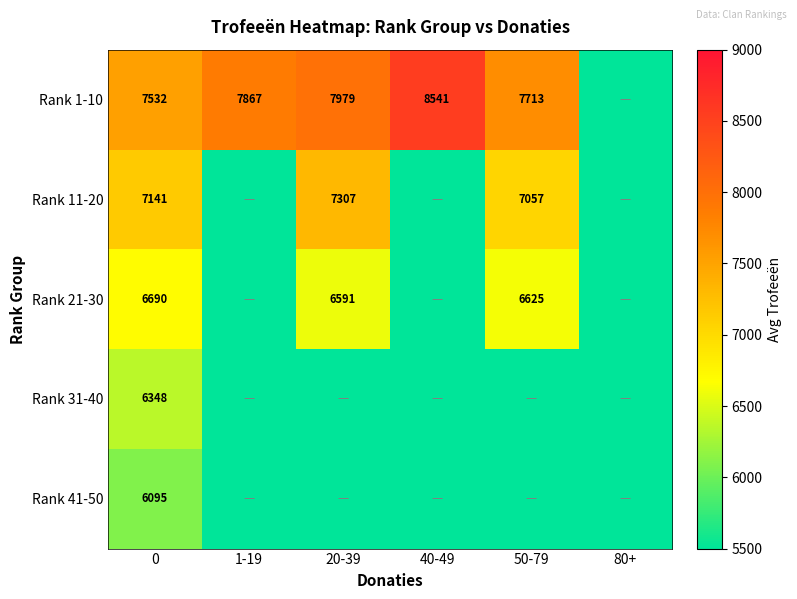

The Rank 1-10 series shows 8541 at 40-49. True or false?

True